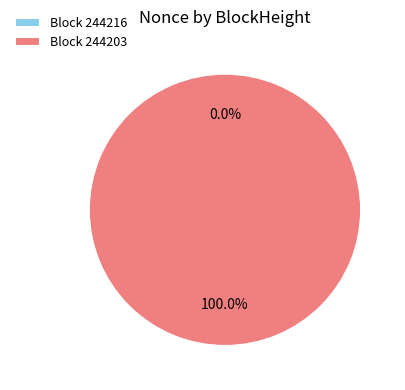

What portion of the pie excludes 244216?

100.0%